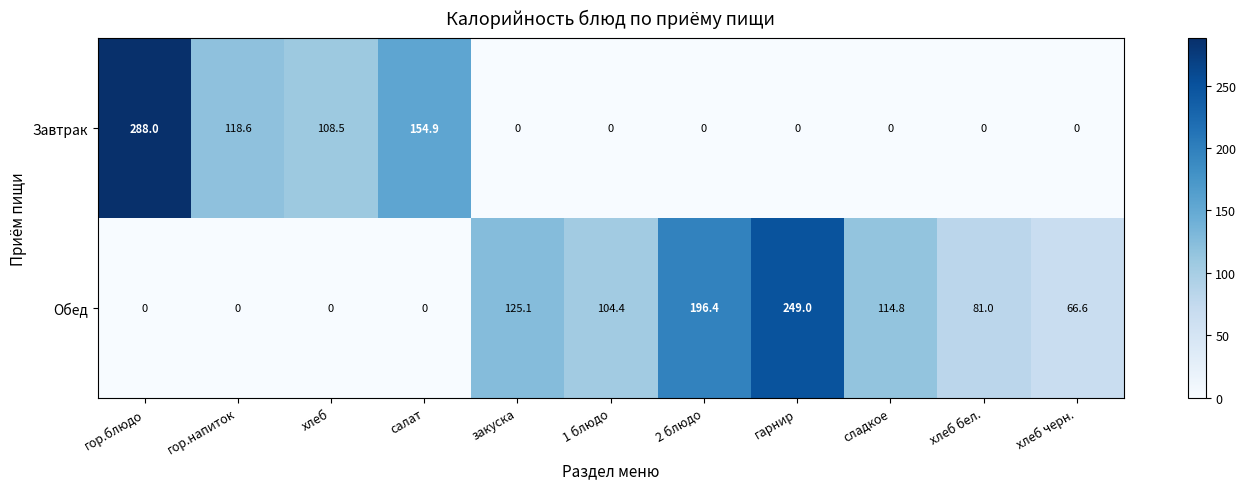

Reading left to right, list all the values displayed in this chart.

Завтрак: гор.блюдо=288.0	гор.напиток=118.6	хлеб=108.5	салат=154.9	закуска=0.0	1 блюдо=0.0	2 блюдо=0.0	гарнир=0.0	сладкое=0.0	хлеб бел.=0.0	хлеб черн.=0.0
Обед: гор.блюдо=0.0	гор.напиток=0.0	хлеб=0.0	салат=0.0	закуска=125.1	1 блюдо=104.4	2 блюдо=196.4	гарнир=249.0	сладкое=114.8	хлеб бел.=81.0	хлеб черн.=66.6